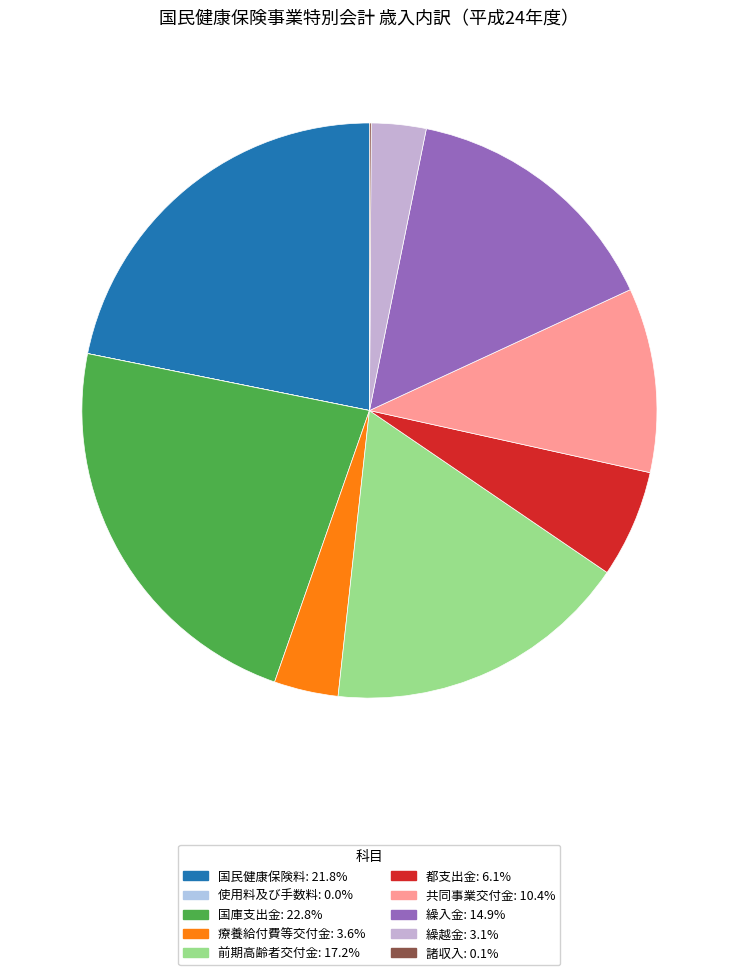

To the nearest percent, what is the difference between the 諸収入 and 繰越金 slice percentages?

3%